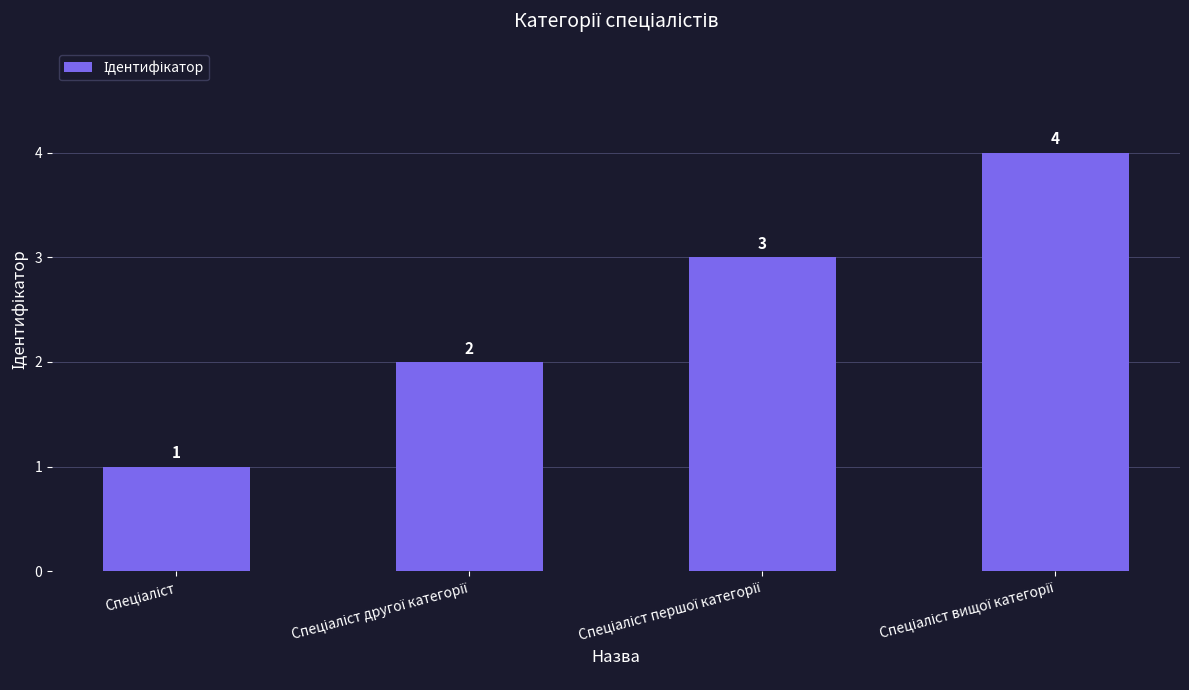

What is the value of the 2nd bar from the left?

2